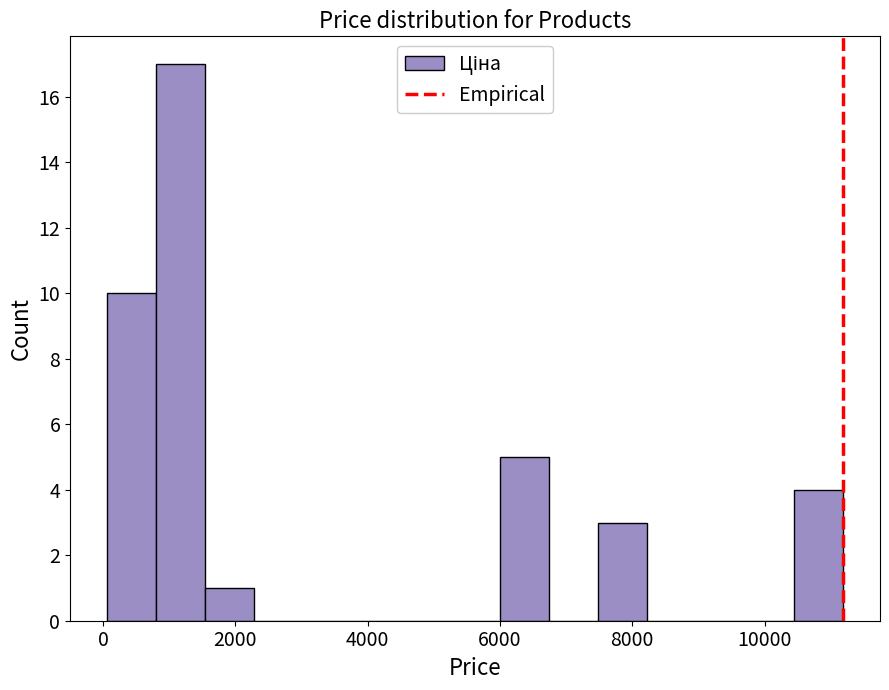

Read against the x-axis, roughly where is the centre of the tallest bar?

1200